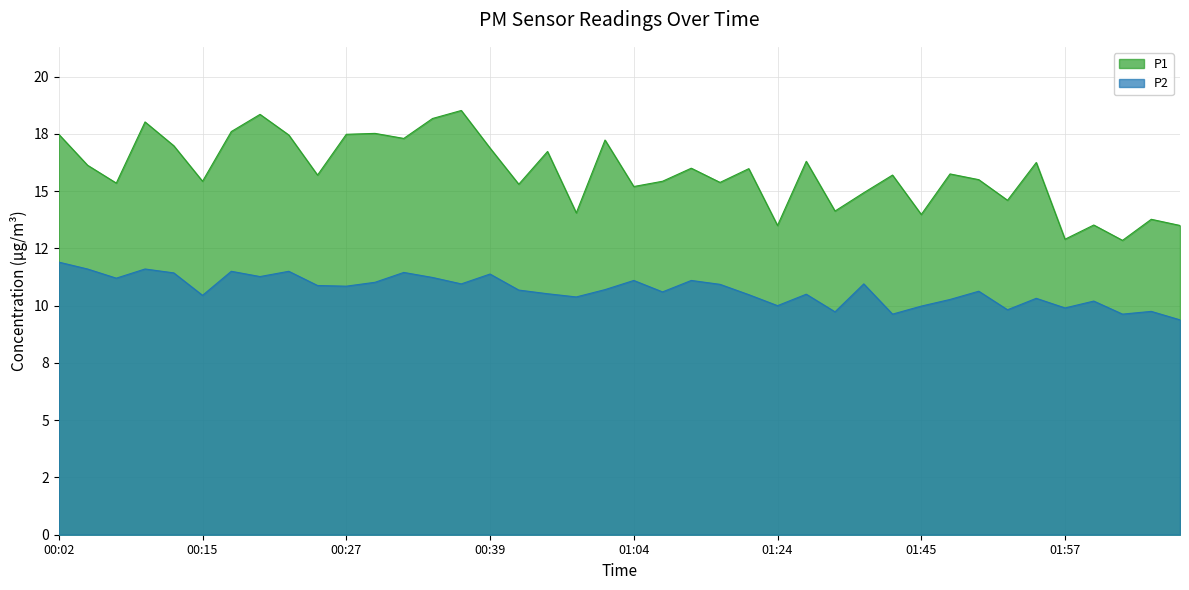

What is the difference between the maximum and minimum values in the P1 series?

5.7